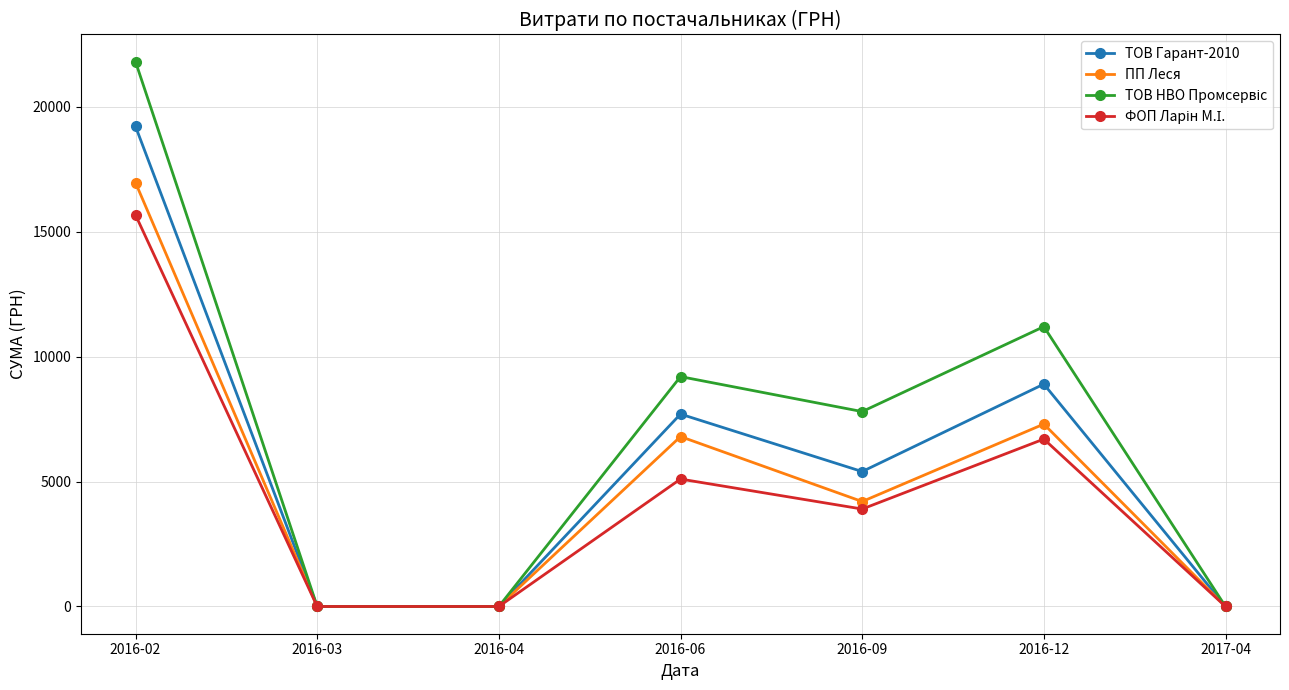

What is the label of the 6th point from the left?

2016-12